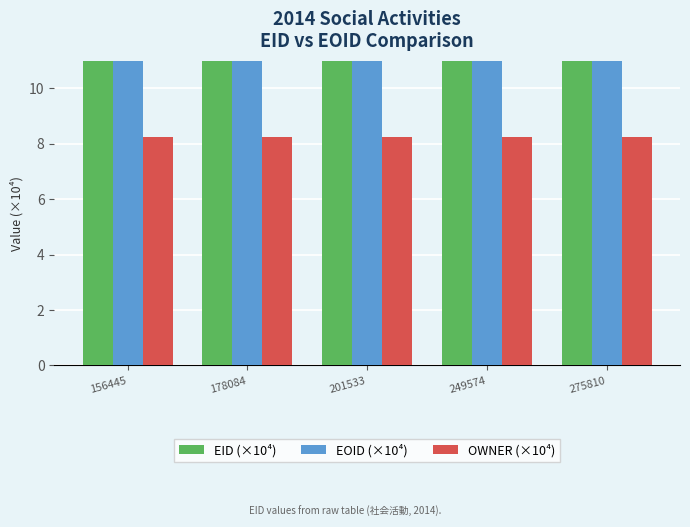

At which label does EID (×10⁴) reach its minimum?

156445